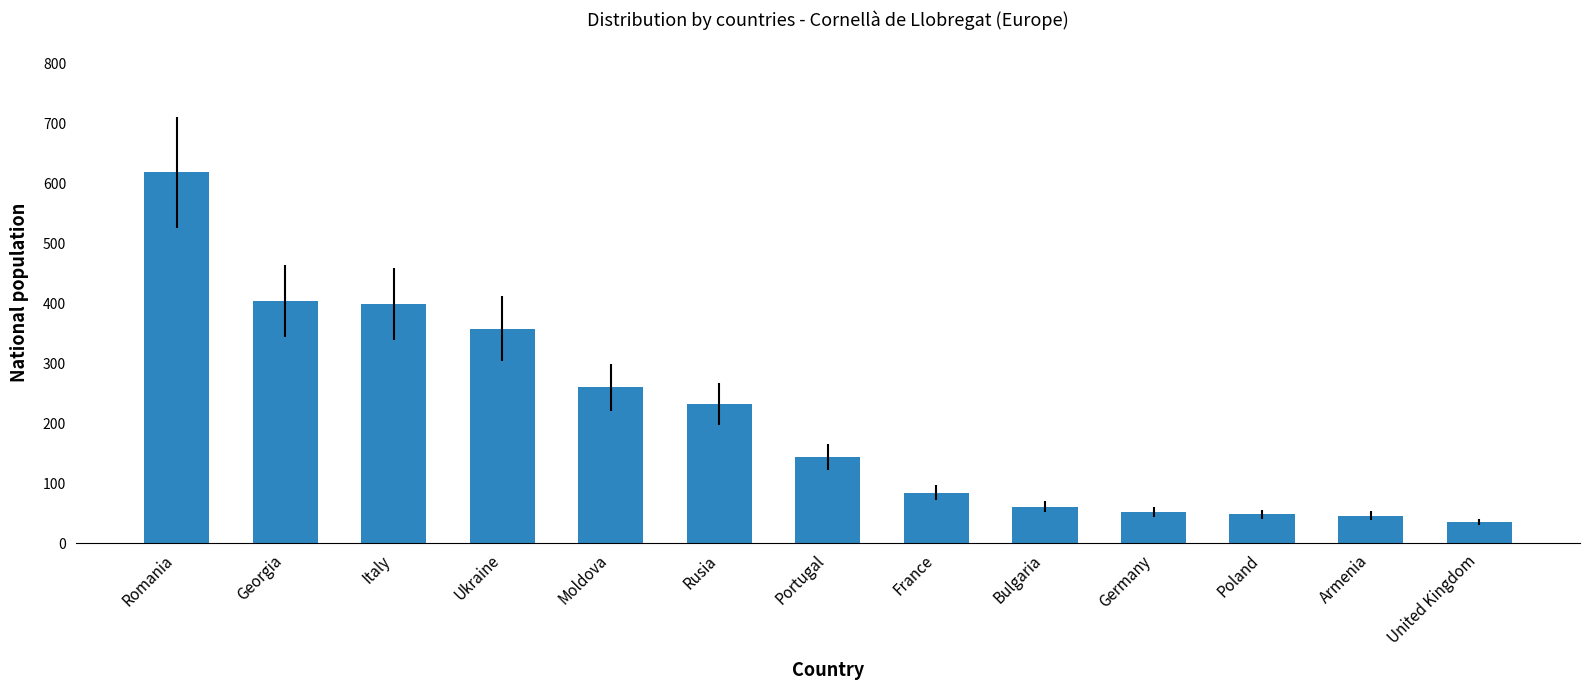

Where is the data nearest to the value 327?

Ukraine